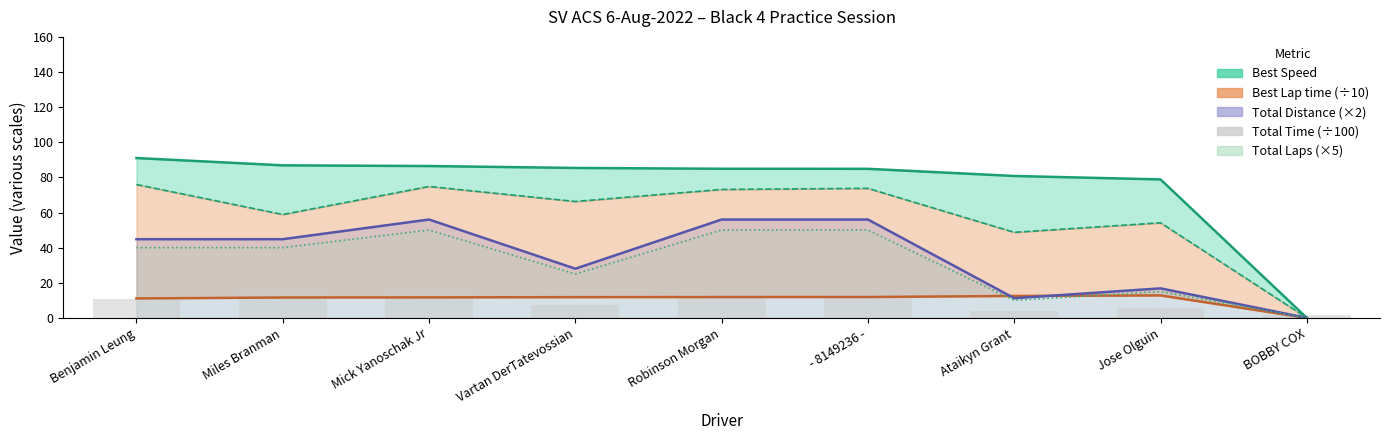

Which has a higher value, Robinson Morgan or Vartan DerTatevossian?

Robinson Morgan